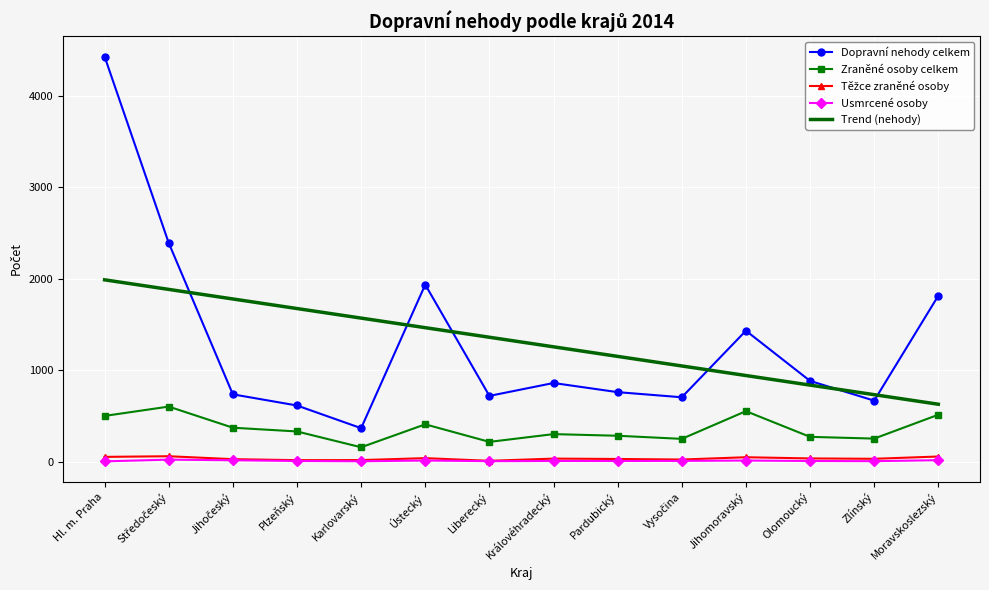

True or false: Trend (nehody) and Zraněné osoby celkem intersect in this chart.

False